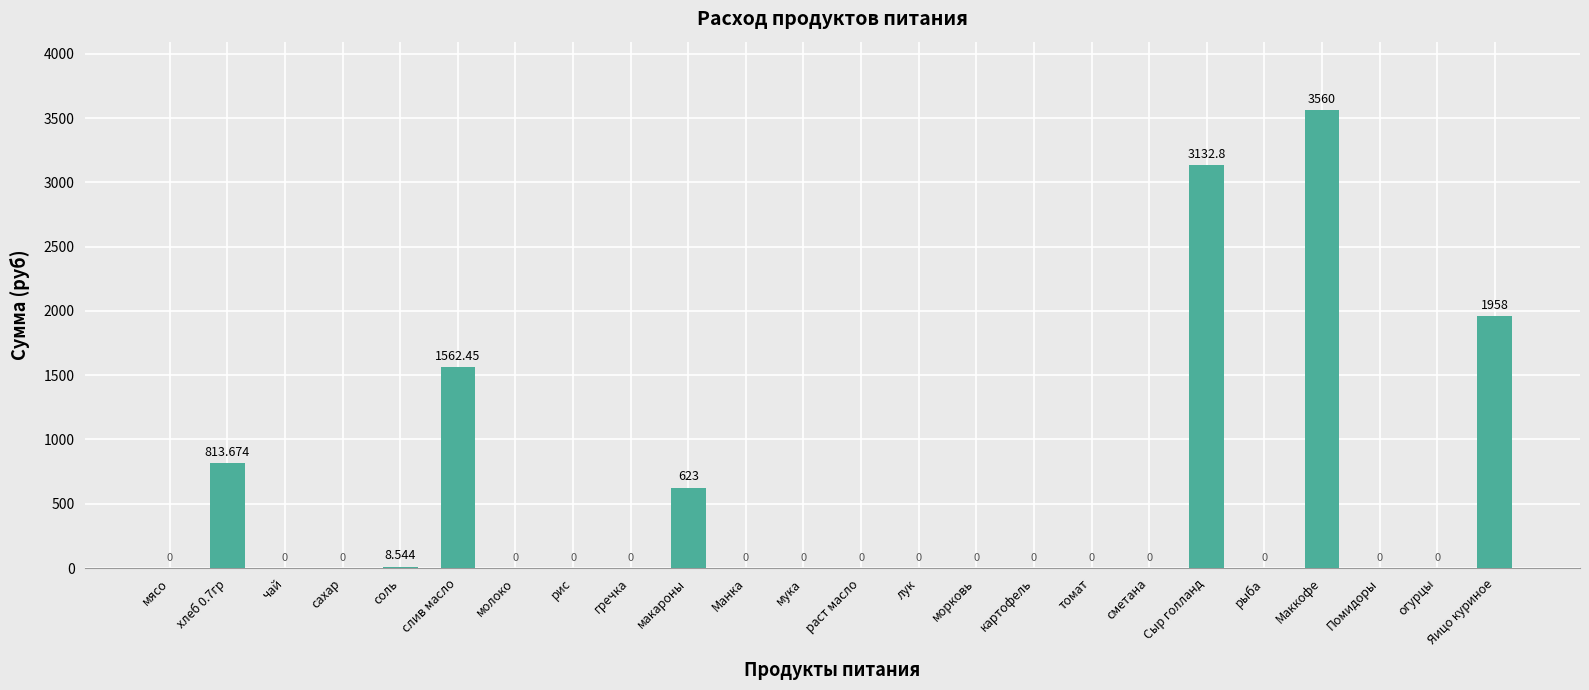

At which label is the value closest to 1780?

Яицо куриное